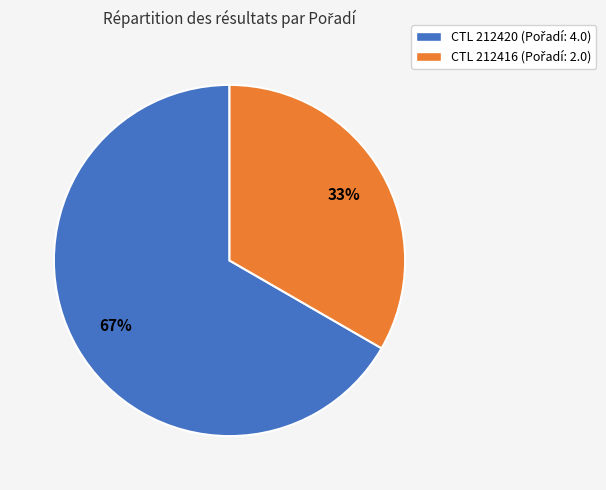

Is there a majority slice in this chart?

Yes